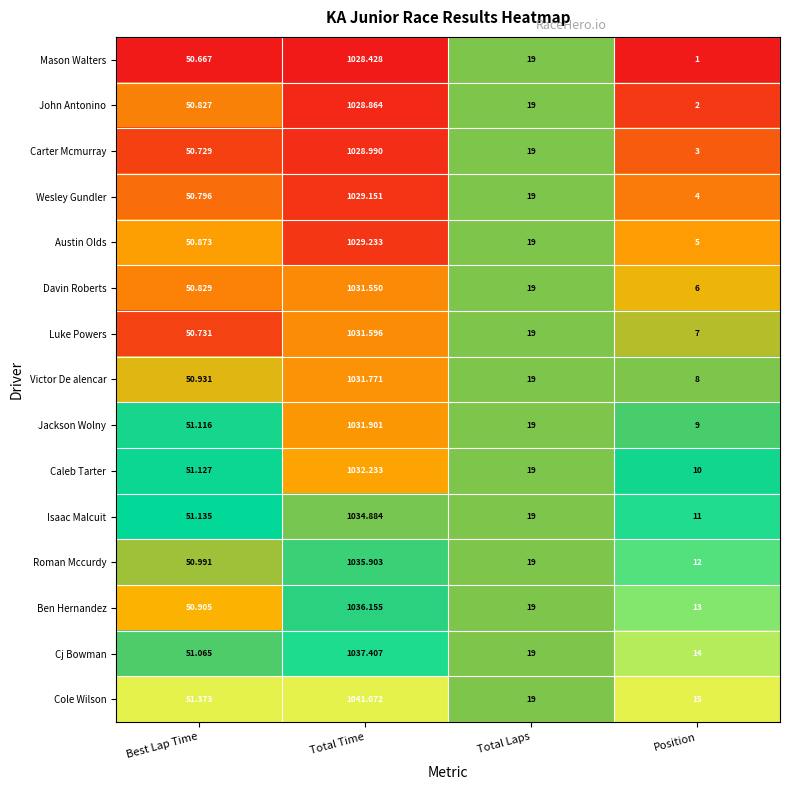

At which label is Jackson Wolny closest to 520?

Best Lap Time